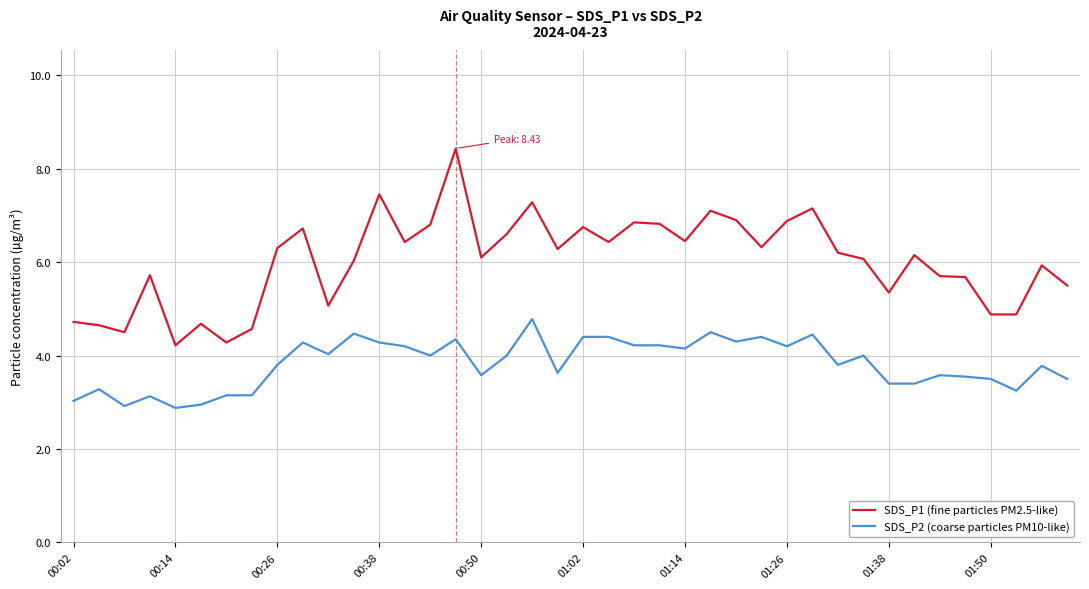

True or false: SDS_P2 (coarse particles PM10-like) and SDS_P1 (fine particles PM2.5-like) intersect in this chart.

False